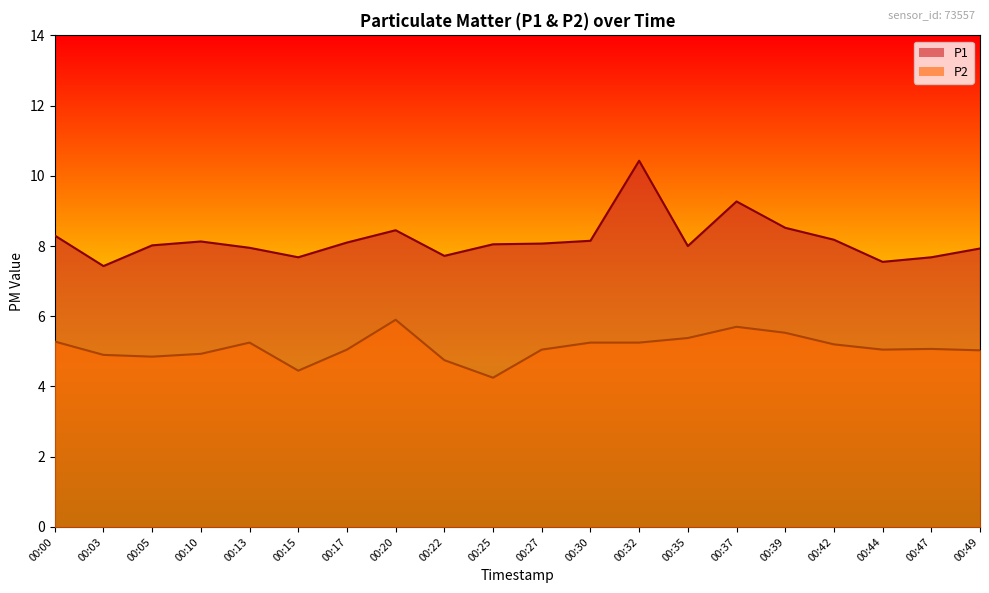

Is it true that P2 equals 4.9 at 00:10?

True